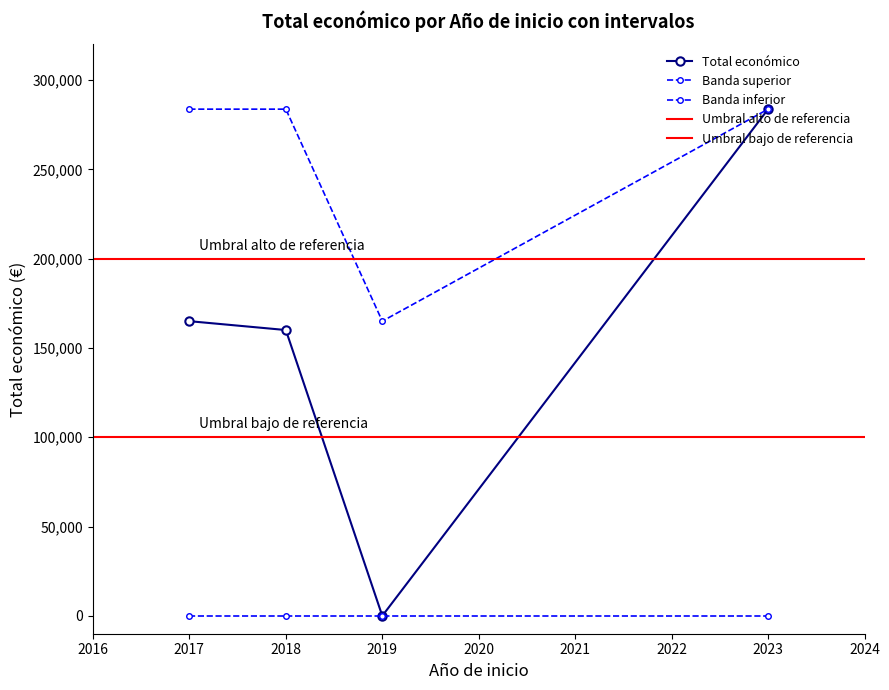

What is the difference between the values at 2023 and 2017?

118719